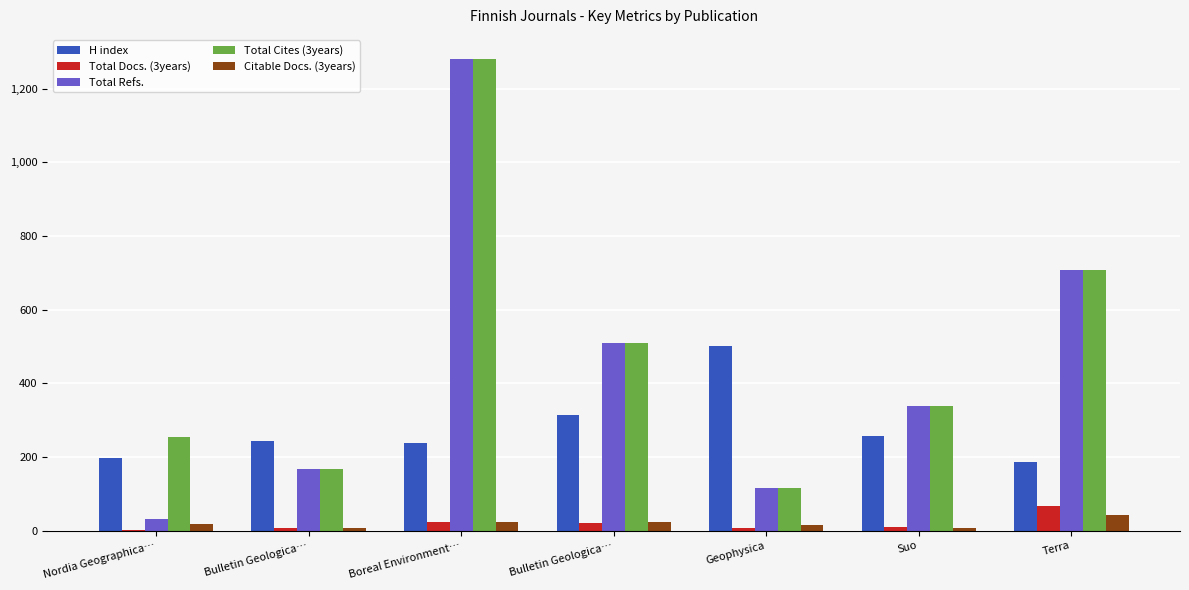

Count the number of categories in the chart.

7